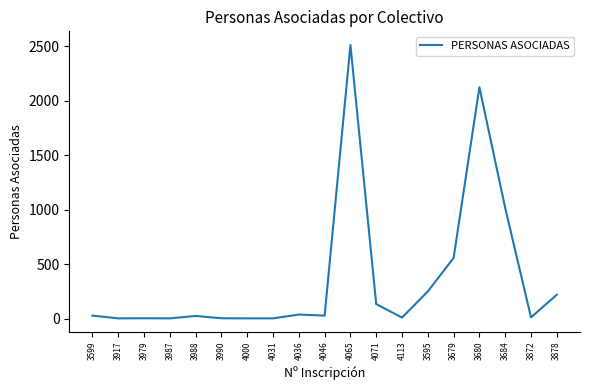

Is it true that the value at 3878 is 220?

True